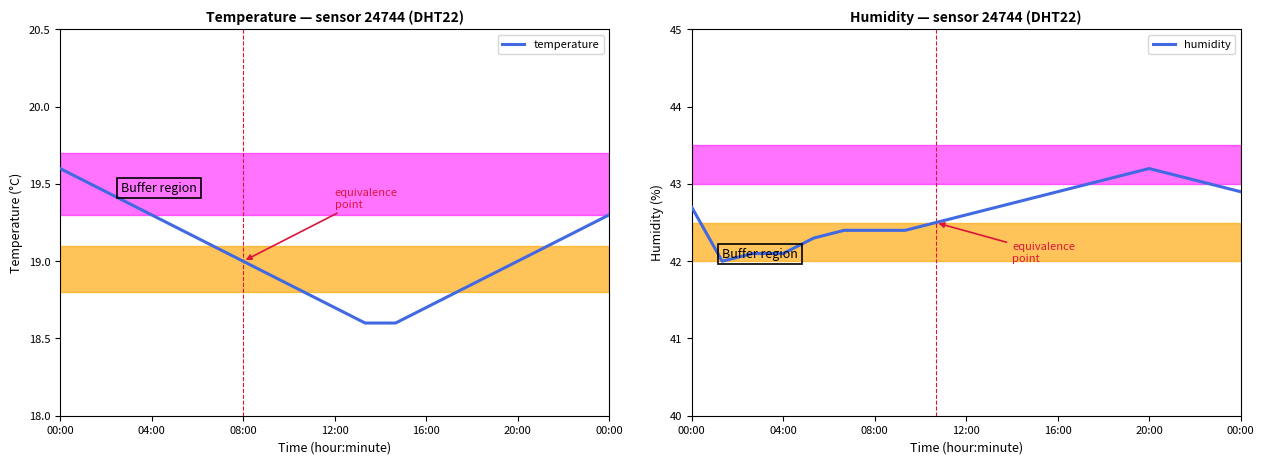

Reading left to right, extract all data points from this chart.

temperature: 19.6	19.5	19.4	19.3	19.2	19.1	19.0	18.9	18.8	18.7	18.6	18.6	18.7	18.8	18.9	19.0	19.1	19.2	19.3
humidity: 42.7	42.0	42.1	42.1	42.3	42.4	42.4	42.4	42.5	42.6	42.7	42.8	42.9	43.0	43.1	43.2	43.1	43.0	42.9